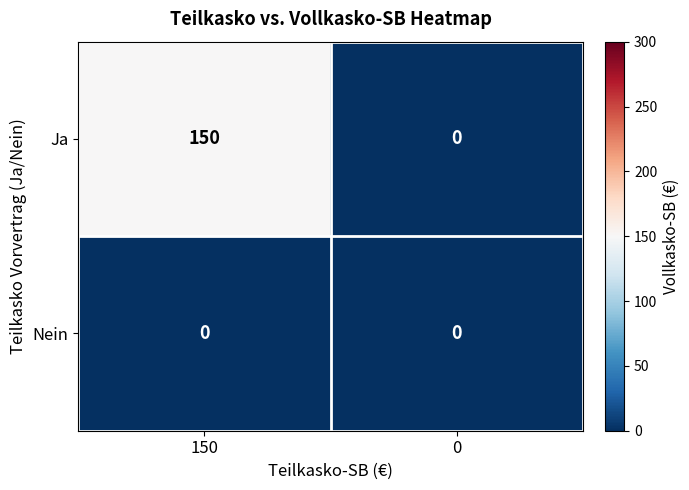

At which category is the sum across all series the highest?

150